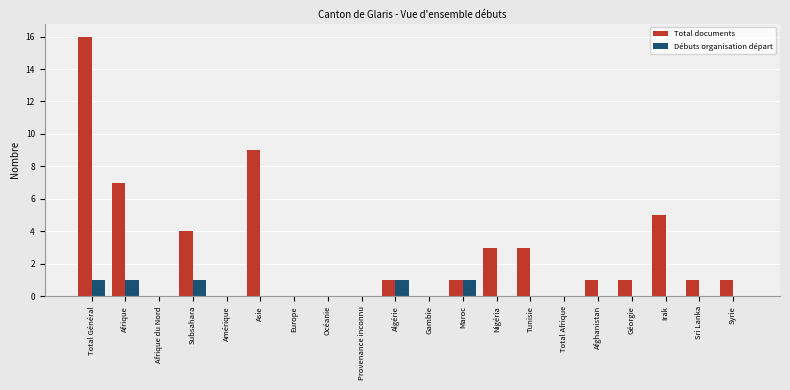

What is the spread (max minus min) of values at Irak?

5